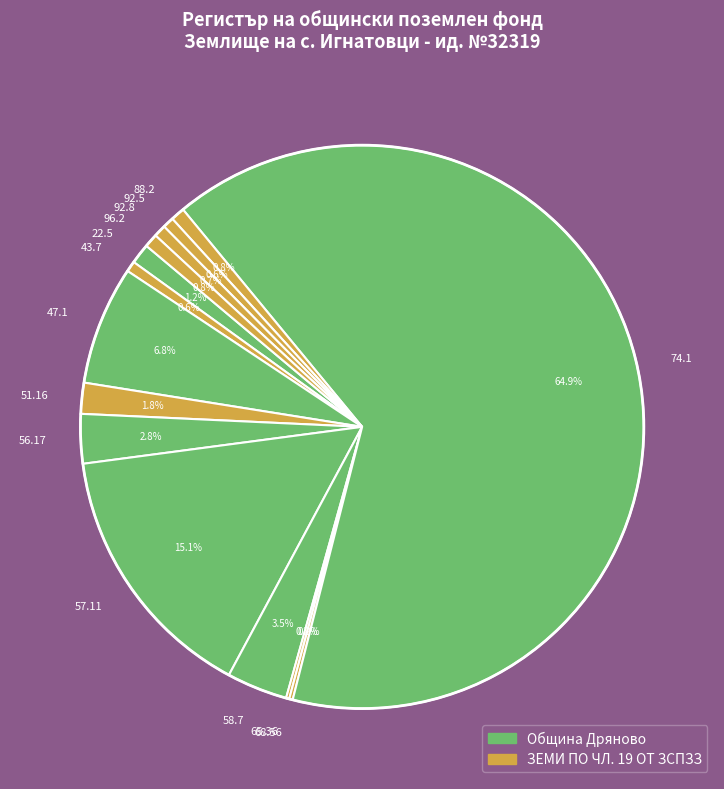

What is the ratio of the value at 43.7 to the value at 96.2?

0.8